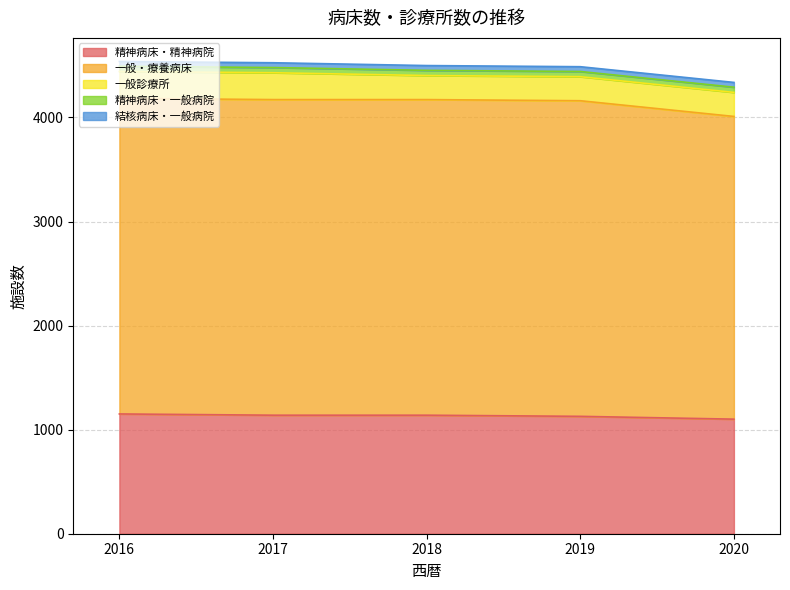

At which label is 一般・療養病床 closest to 2971?

2020